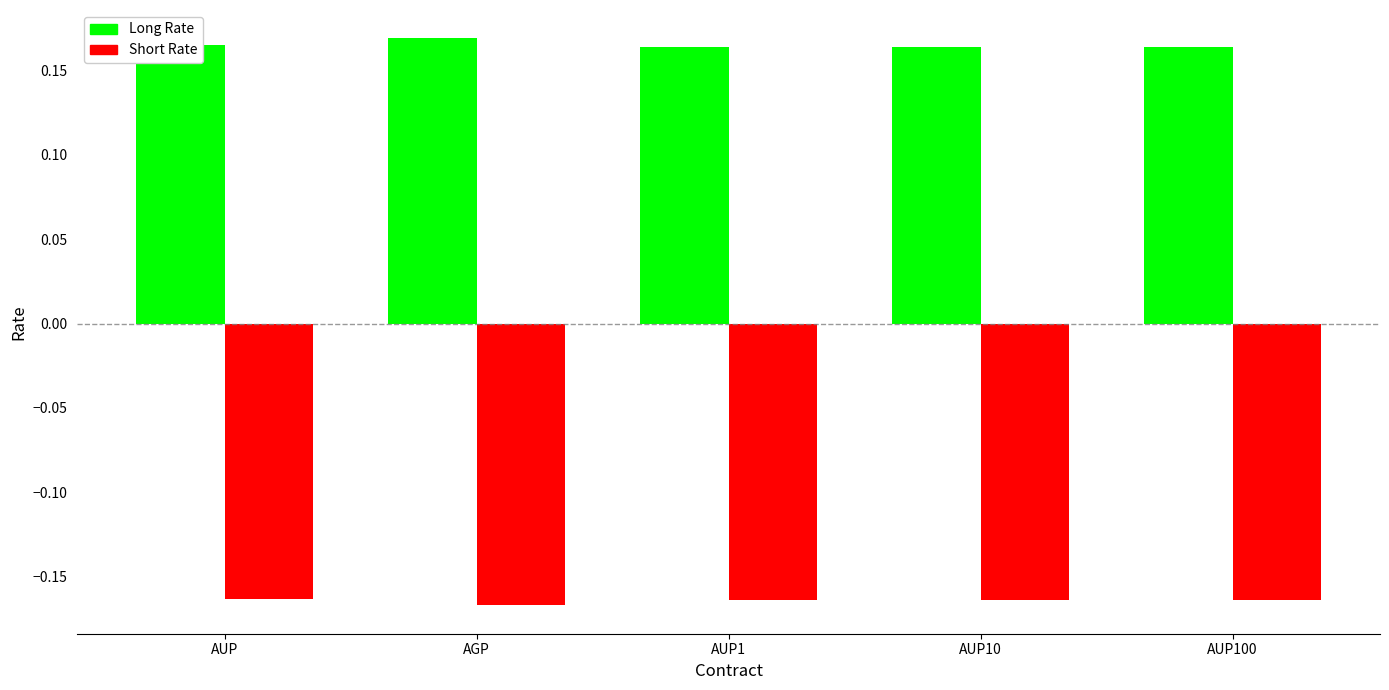

Rank the series at AUP1 from lowest to highest value.

Short Rate, Long Rate